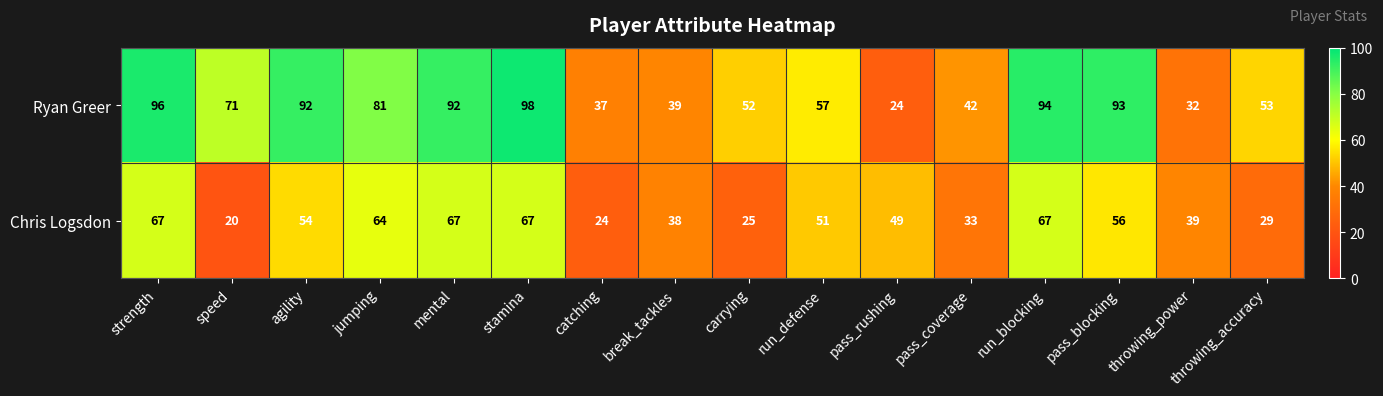

Where is Chris Logsdon nearest to the value 43?

throwing_power